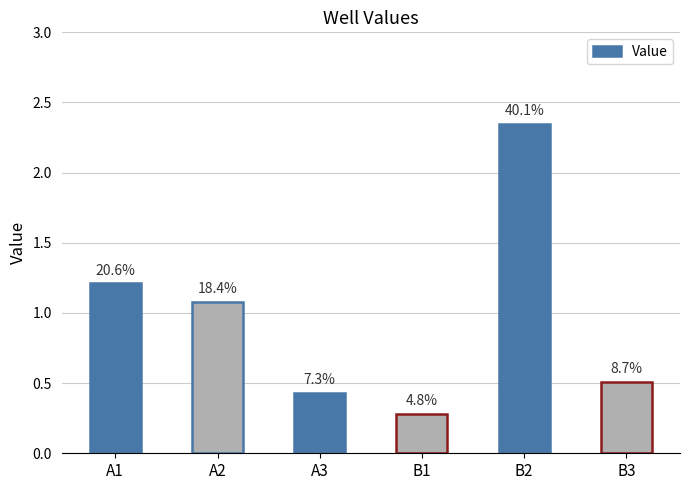

What is the value of the 2nd bar from the left?

1.1